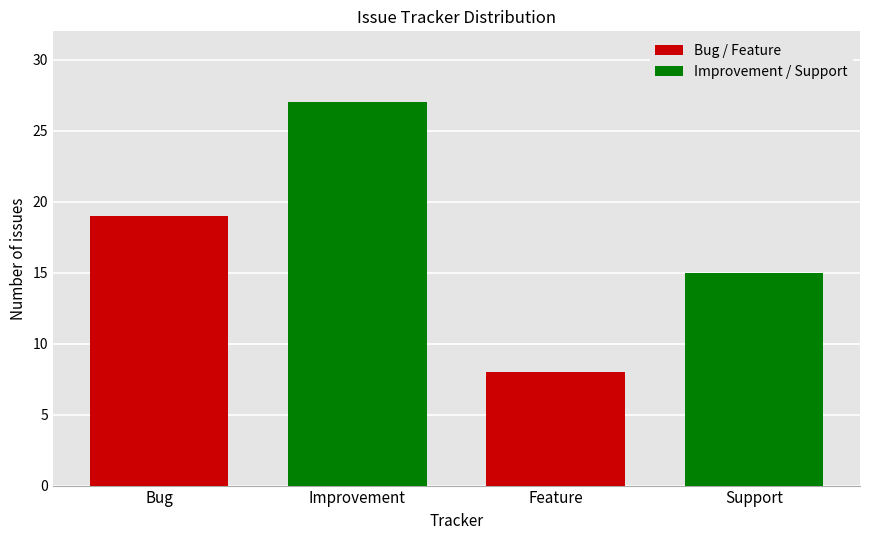

Where does the Bug / Feature series first go above 8?

Bug